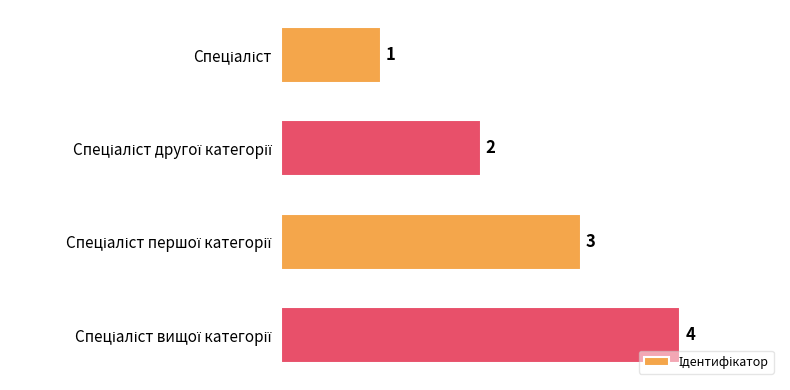

What is the sum of all values?

10